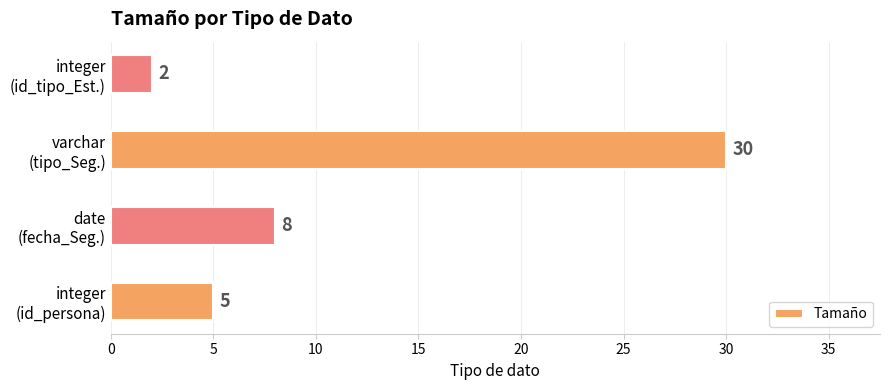

What is the smallest value displayed?

2